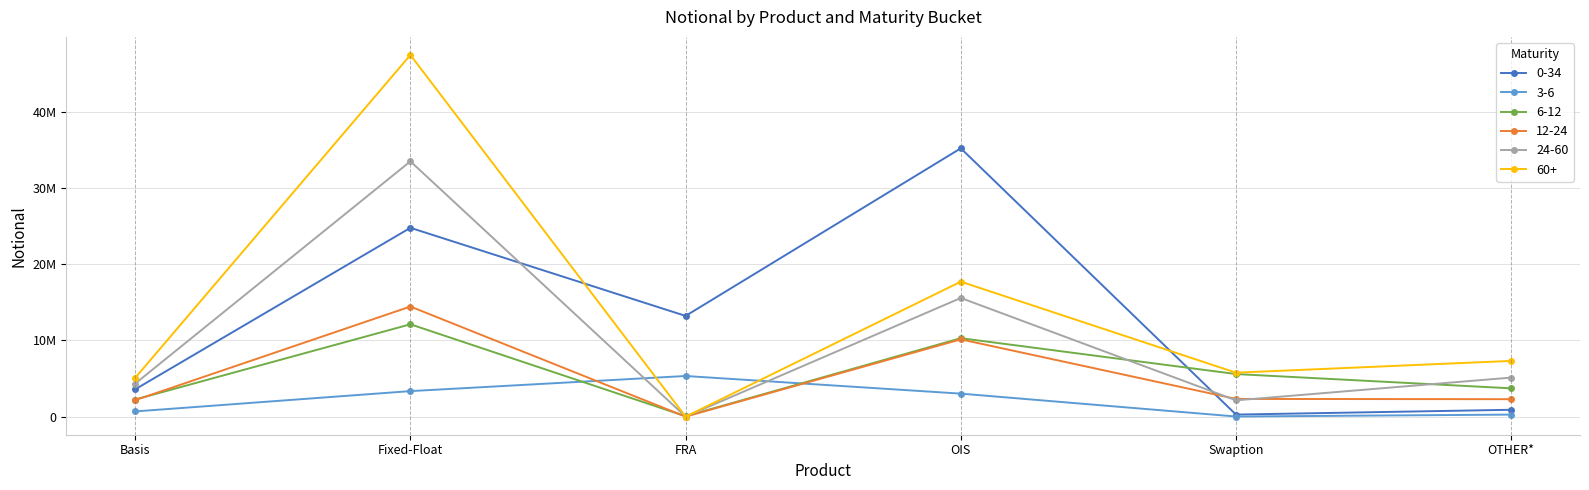

Is this an area chart (filled region under the line)?

No